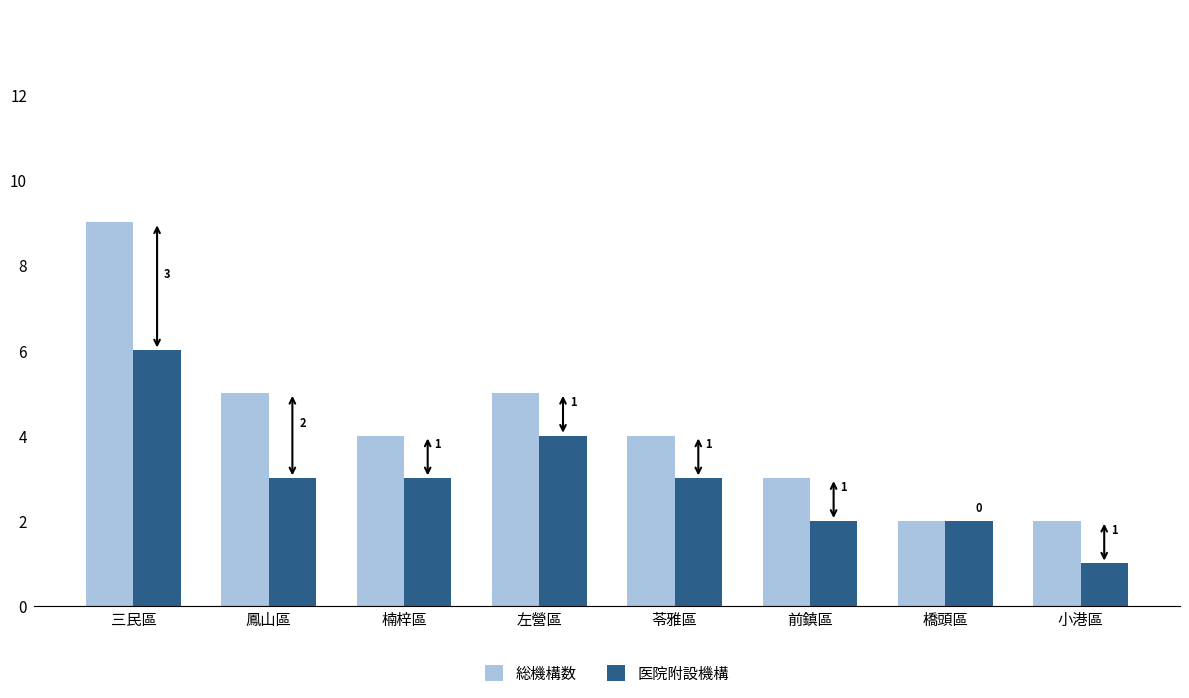

What is the value of the 医院附設機構 bar at the 6th from the left?

2